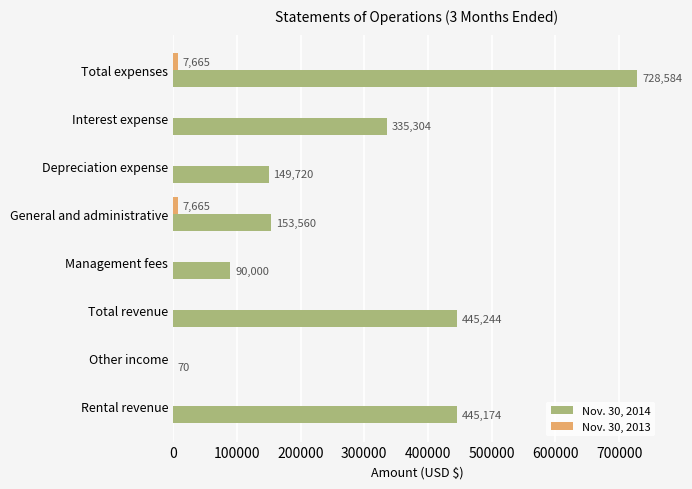

At which label does Nov. 30, 2014 reach its peak?

Total expenses